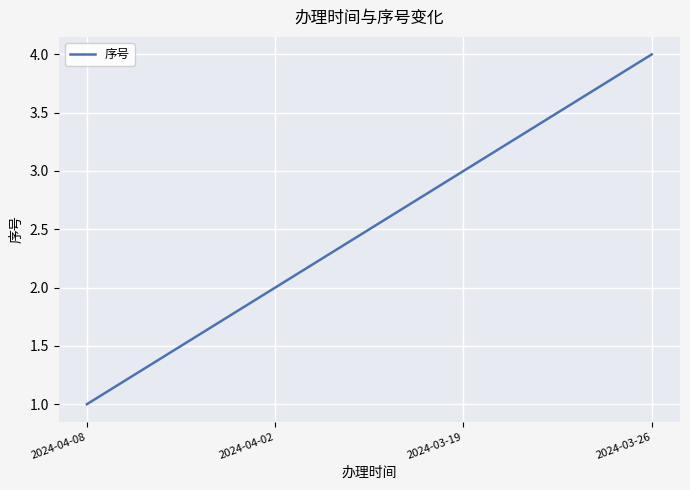

True or false: the data shows 4 at 2024-03-26.

True